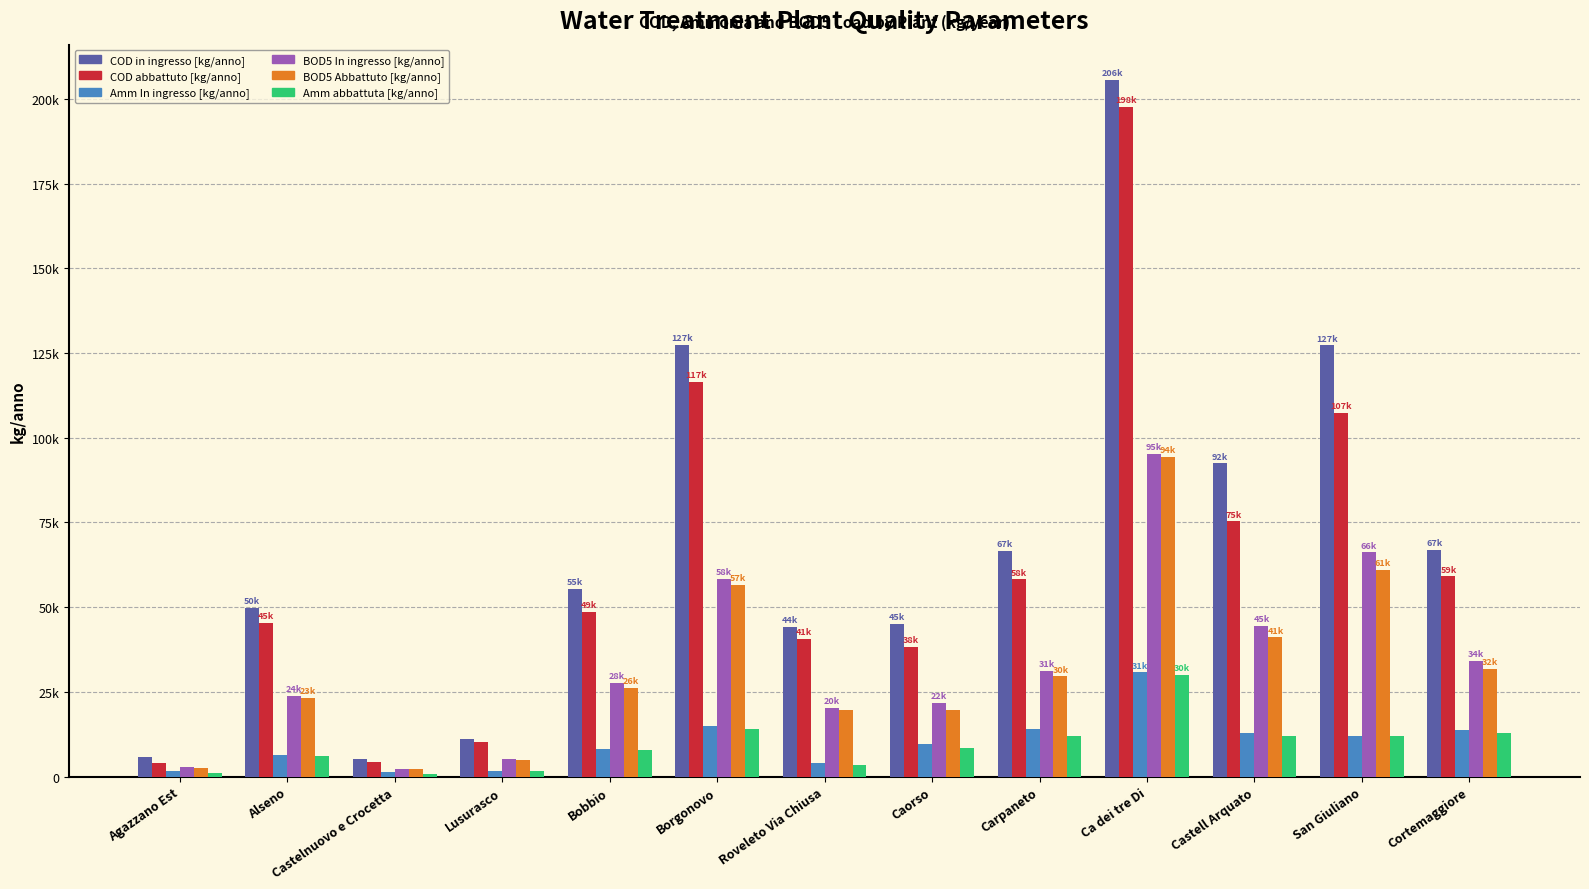

Which category has the lowest value across all series?

Castelnuovo e Crocetta